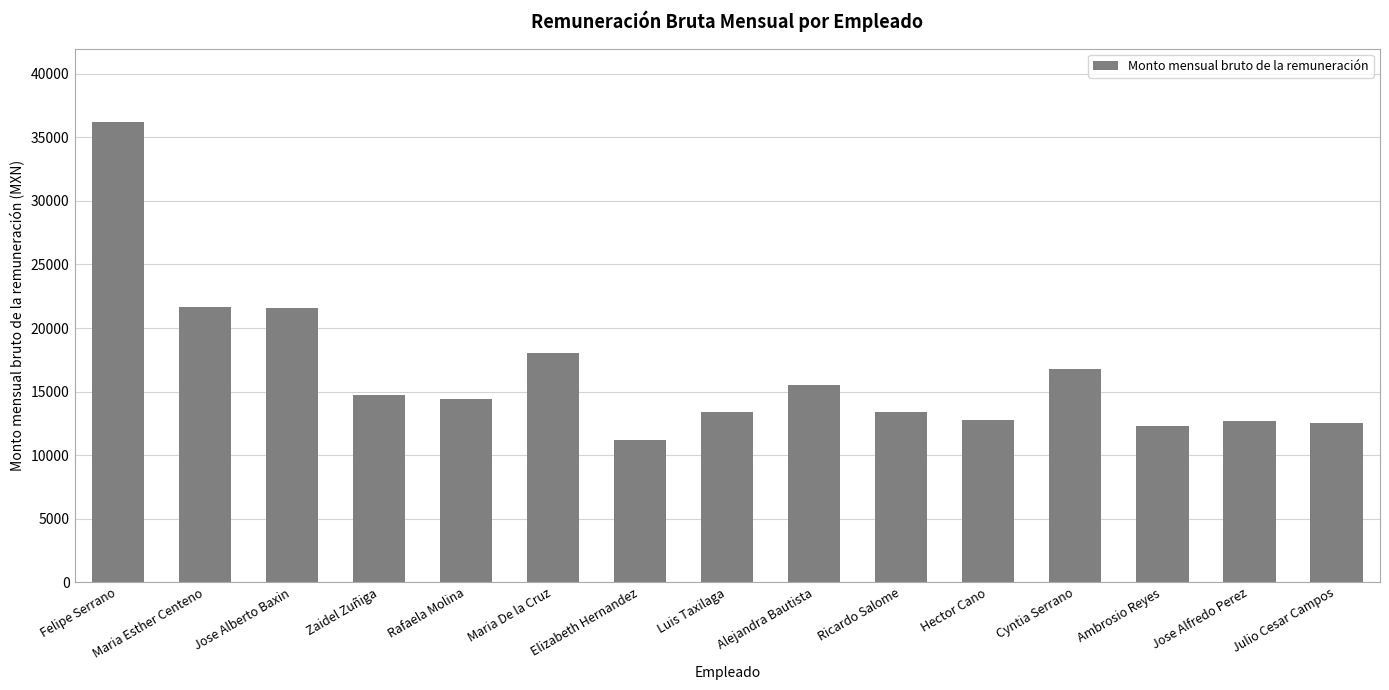

How many data points are less than 14384?

7